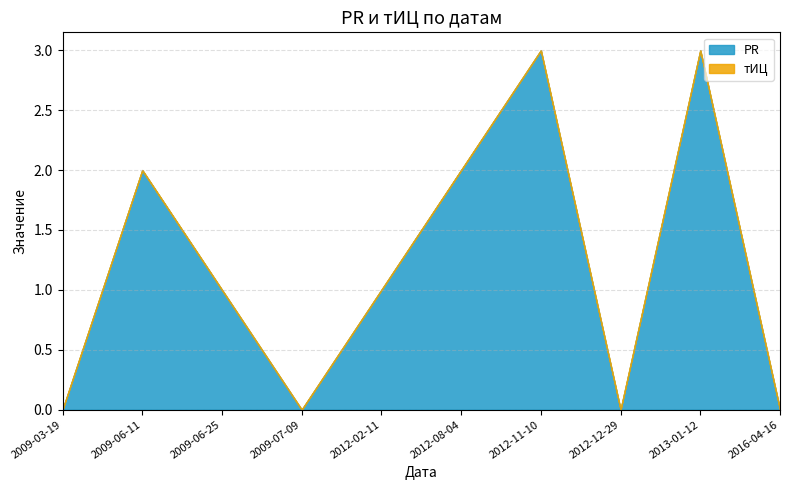

The тИЦ series shows 0 at 2016-04-16. True or false?

True